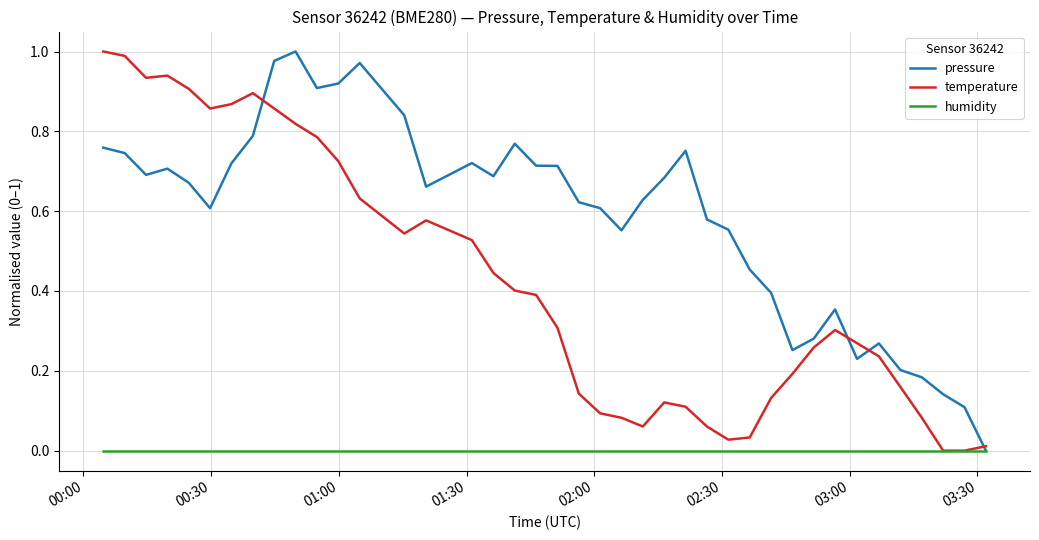

Which series has the largest total across all categories?

pressure